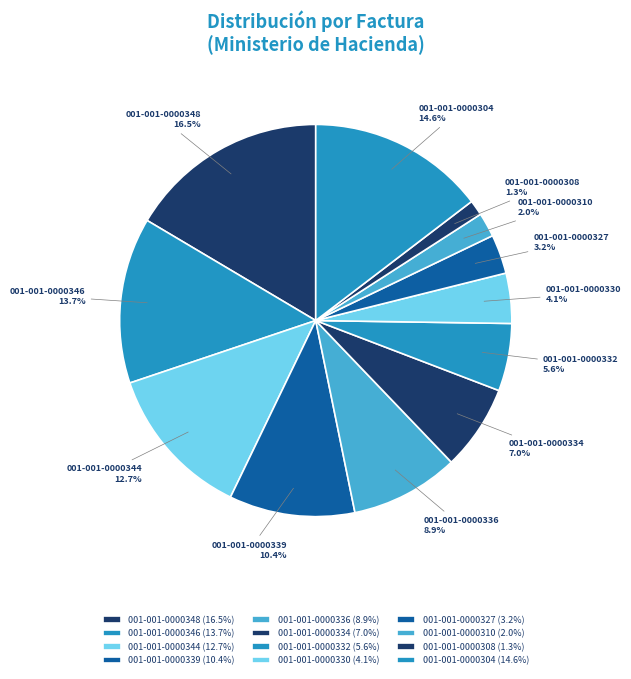

How many slices are in this pie chart?

12